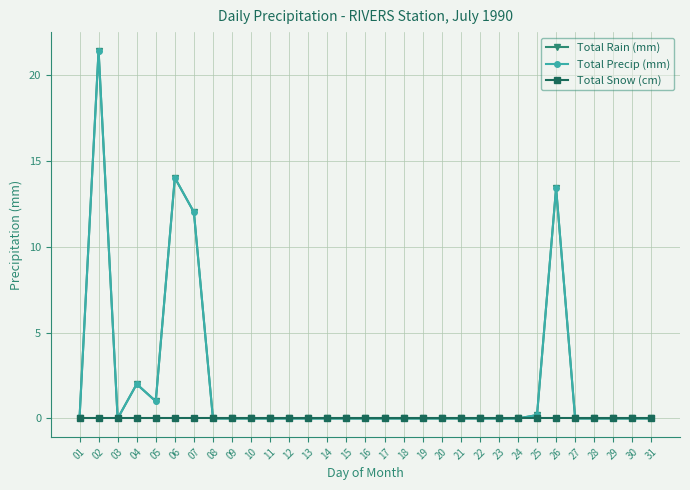

Does the chart have visible grid lines?

Yes